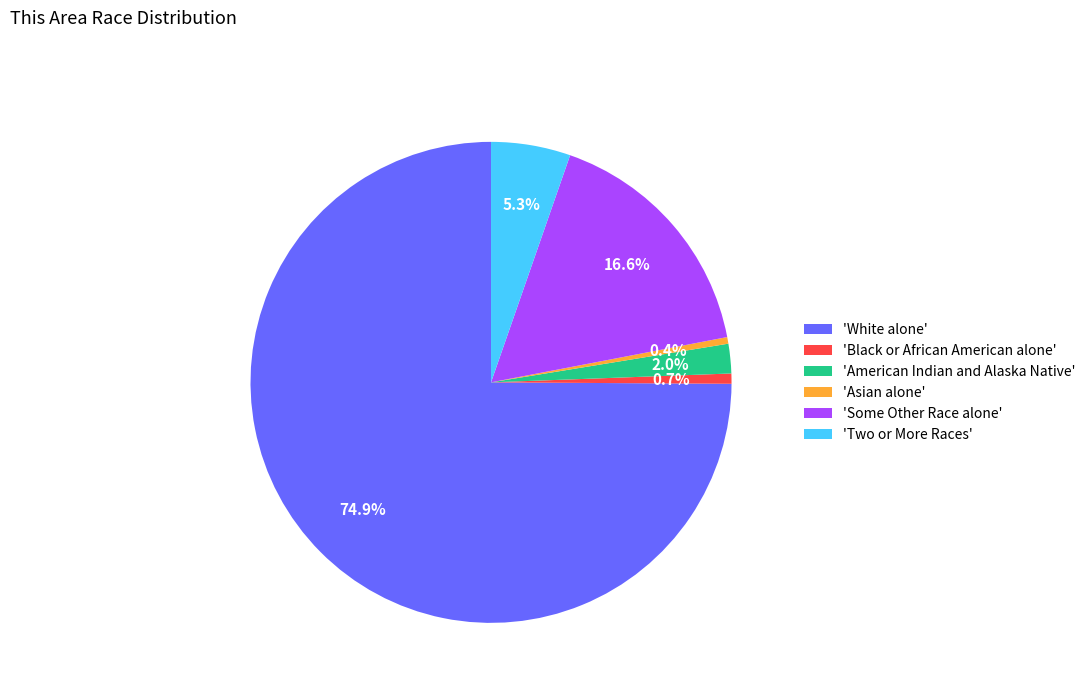

What is the ratio of the value at 'Two or More Races' to the value at 'Asian alone'?

12.0